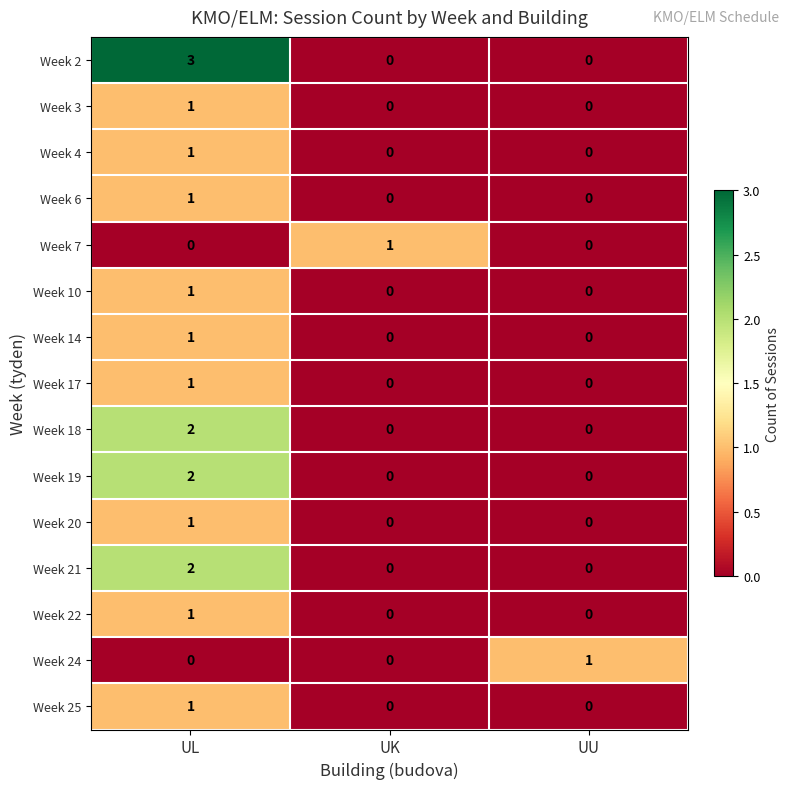

How many data points does each series have?

3